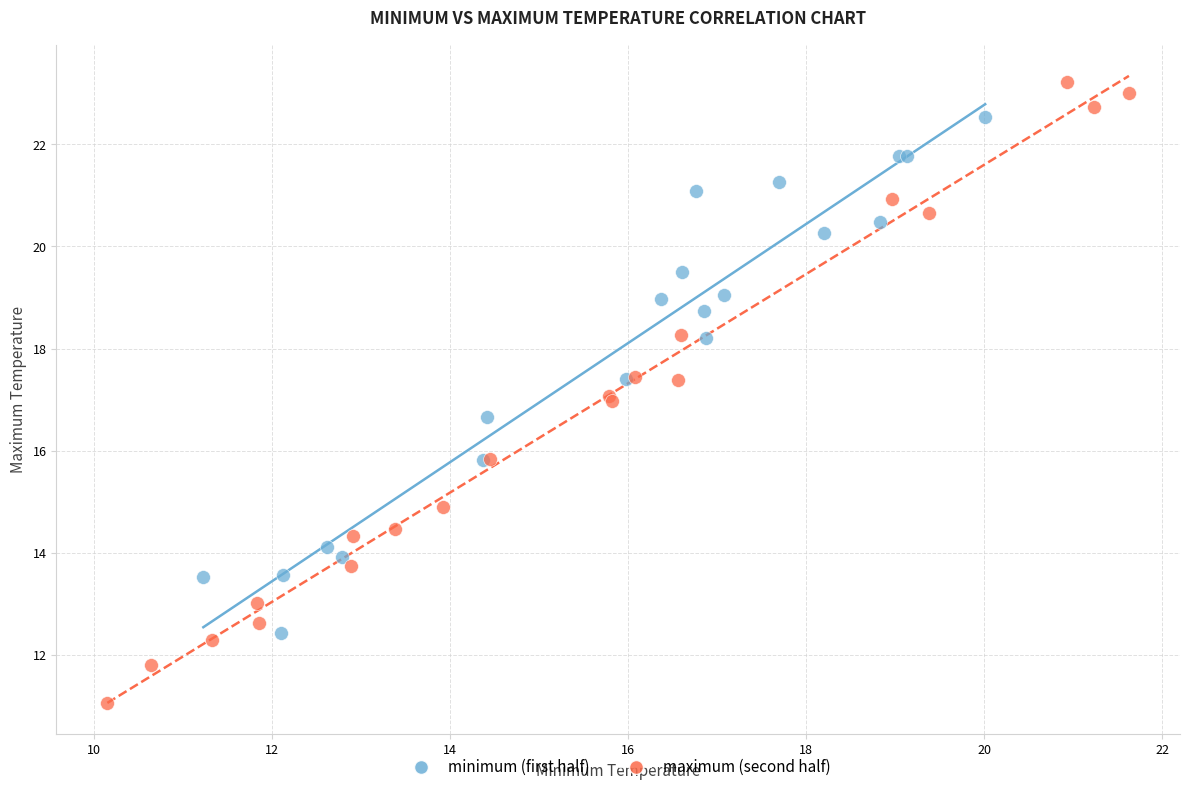

Which series contains the highest Y value?

maximum (second half)